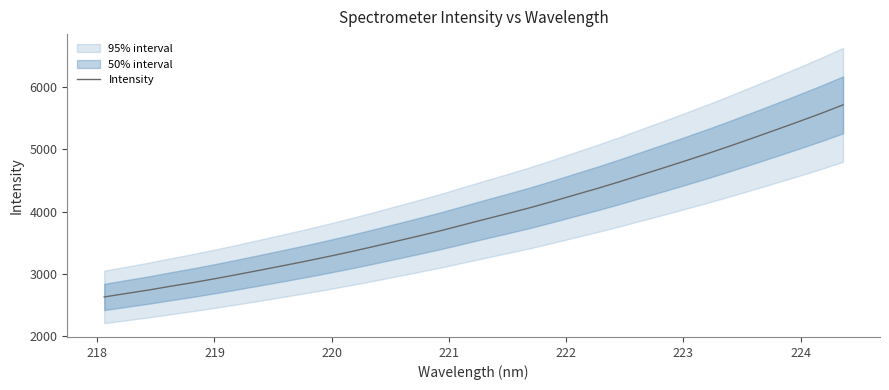

What is the maximum value for Intensity?

5712.8